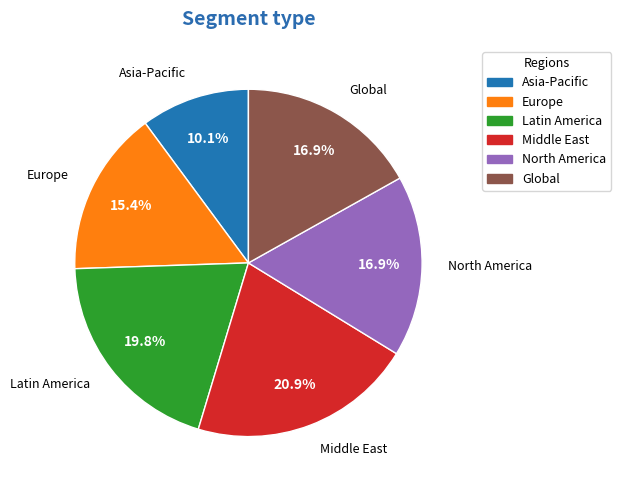

To the nearest percent, what is the combined percentage of Middle East and Latin America?

41%